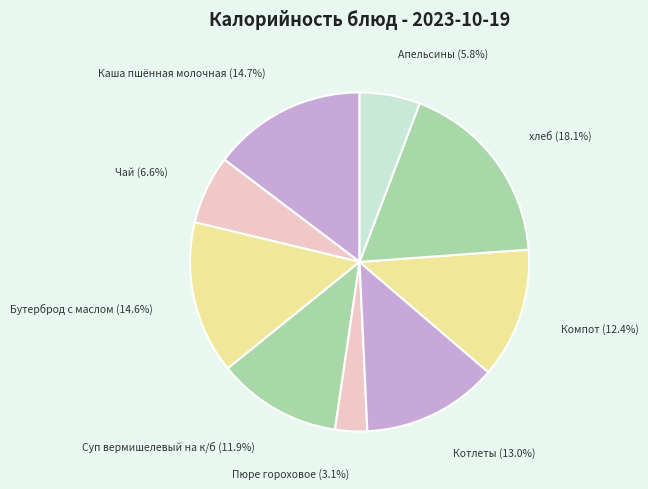

Approximately how many times larger is the value at Пюре гороховое (3.1%) compared to Суп вермишелевый на к/б (11.9%)?

0.3